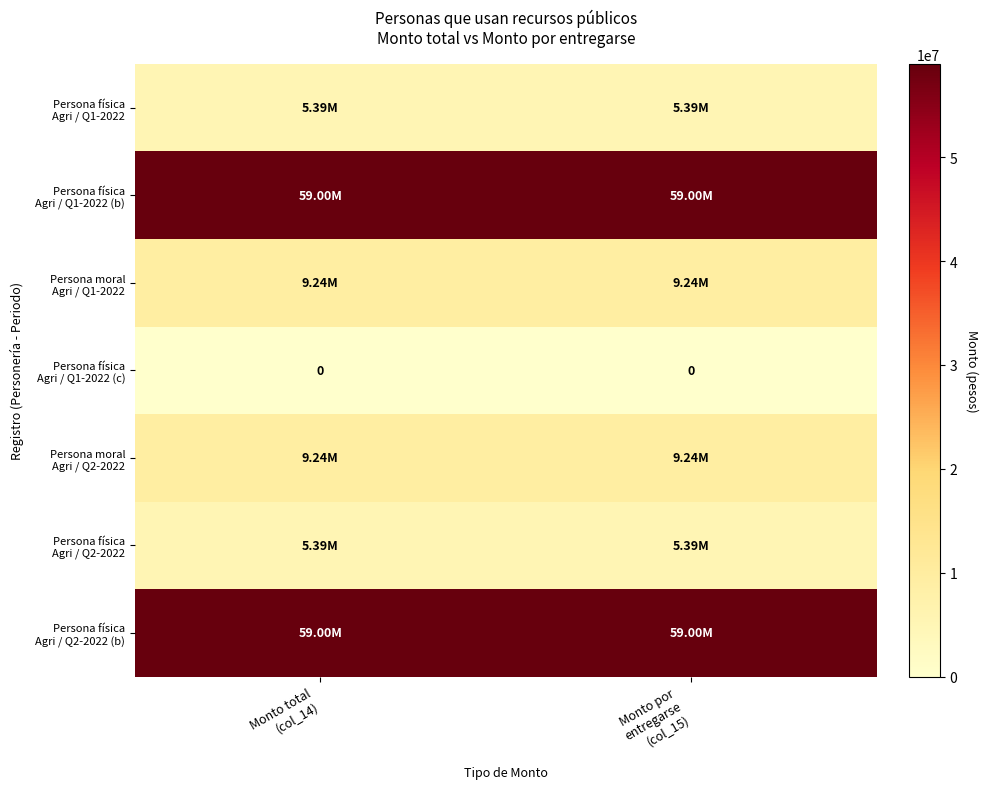

The Persona física Agri / Q2-2022 (b) series shows 59000000 at Monto por entregarse (col_15). True or false?

True